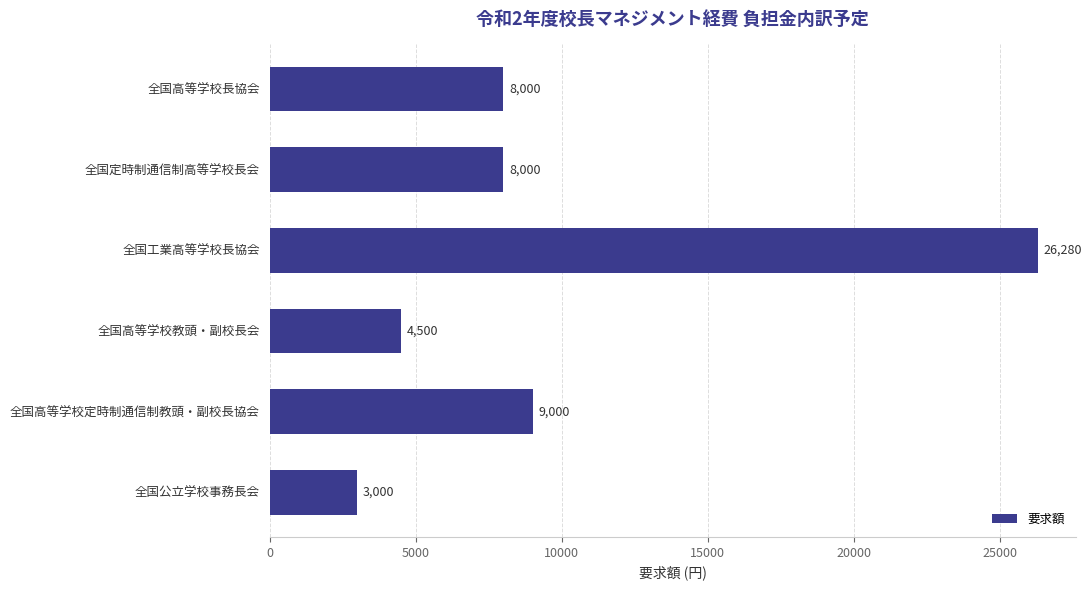

Reading bottom to top, extract all data points from this chart.

3000	9000	4500	26280	8000	8000